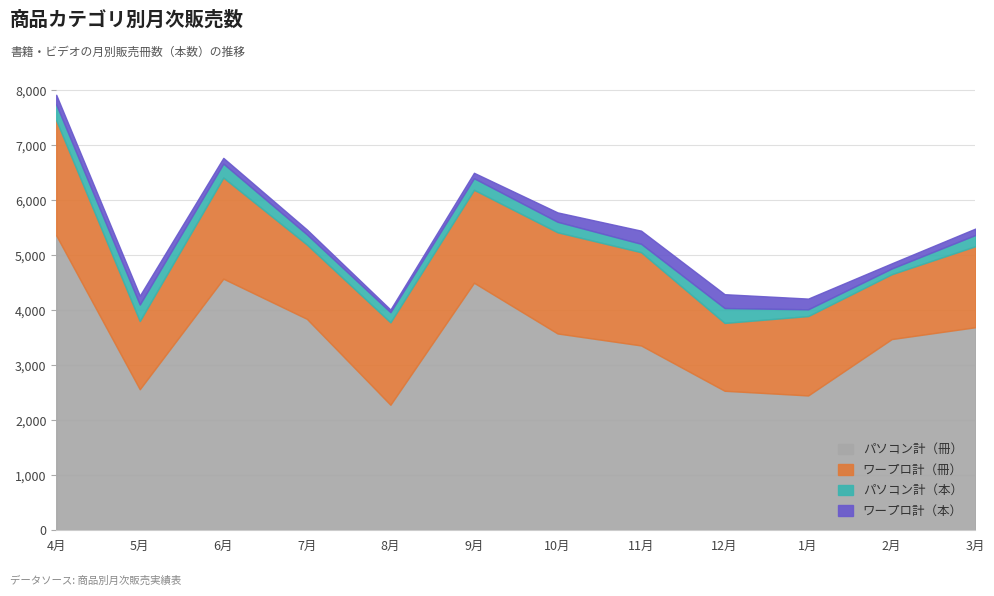

At which category is the sum across all series the highest?

4月